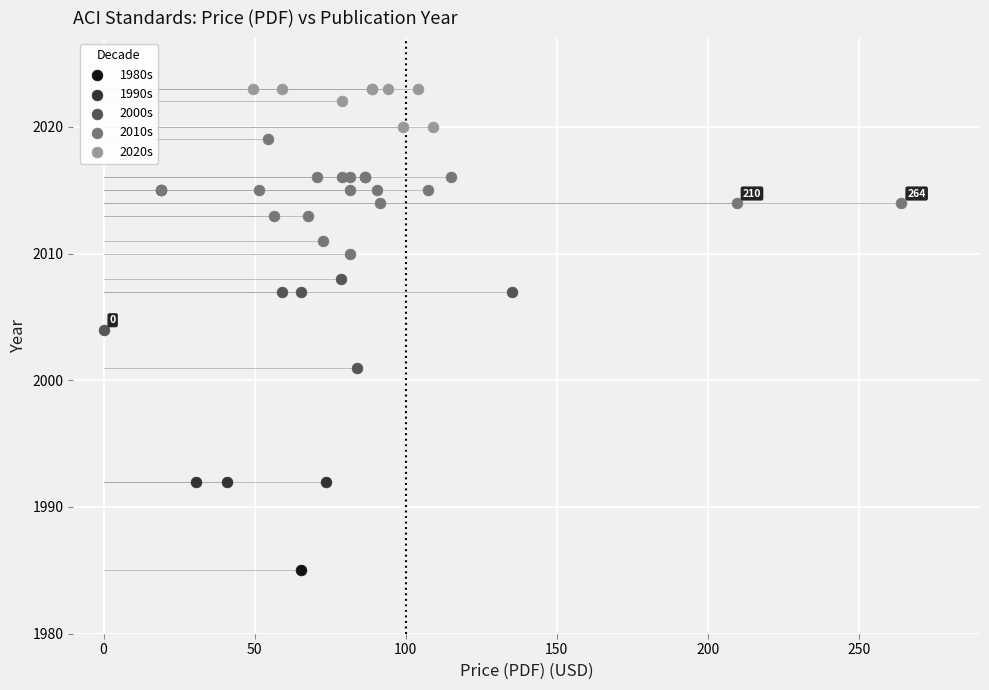

What are all the series names shown in the legend?

1980s, 1990s, 2000s, 2010s, 2020s